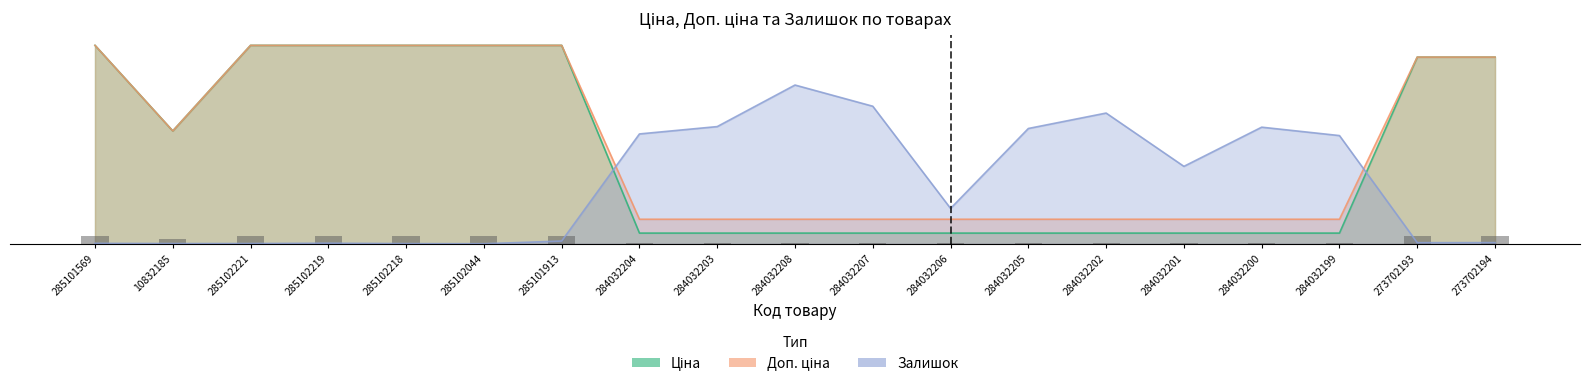

The Доп. ціна series shows 9975.0 at 285102221. True or false?

True